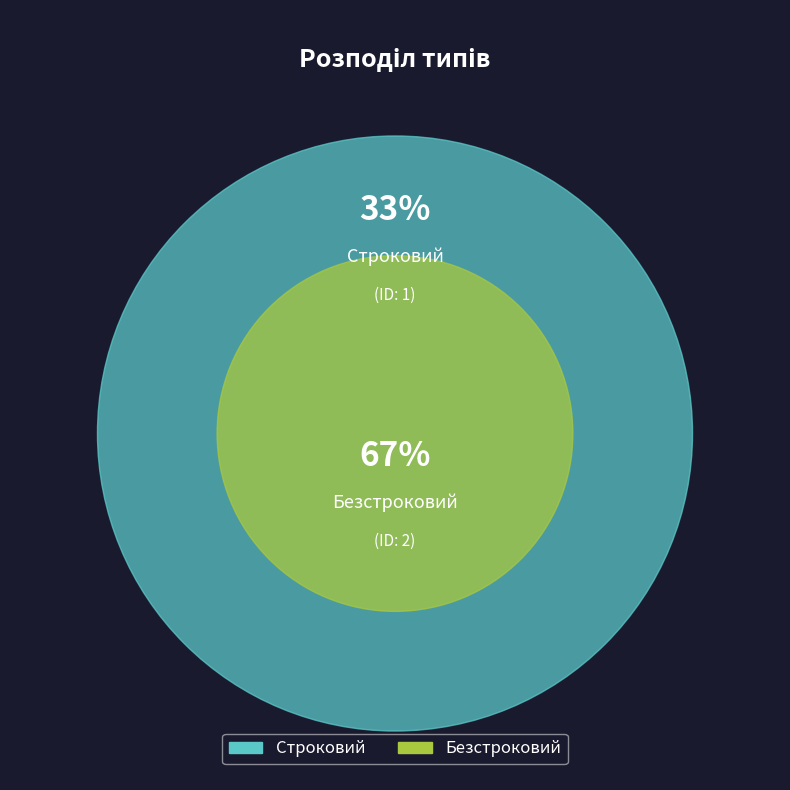

Rank the categories by value from lowest to highest.

Строковий, Безстроковий